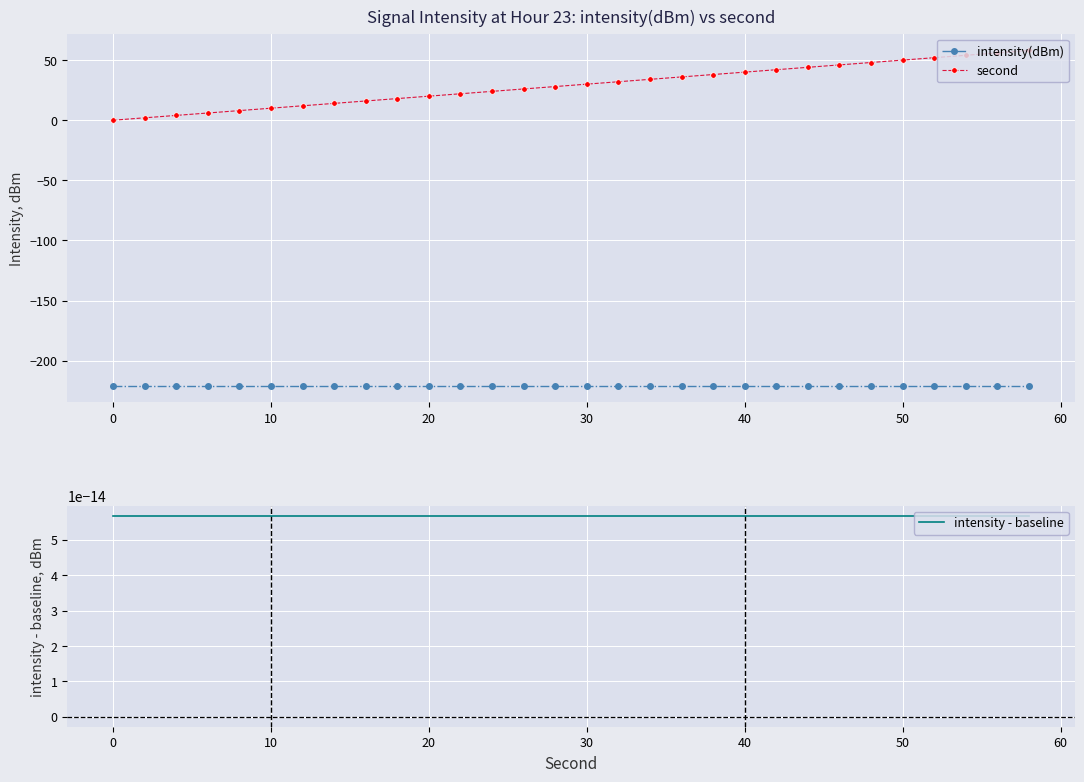

List the series in order of their peak value, highest first.

second, intensity - baseline, intensity(dBm)